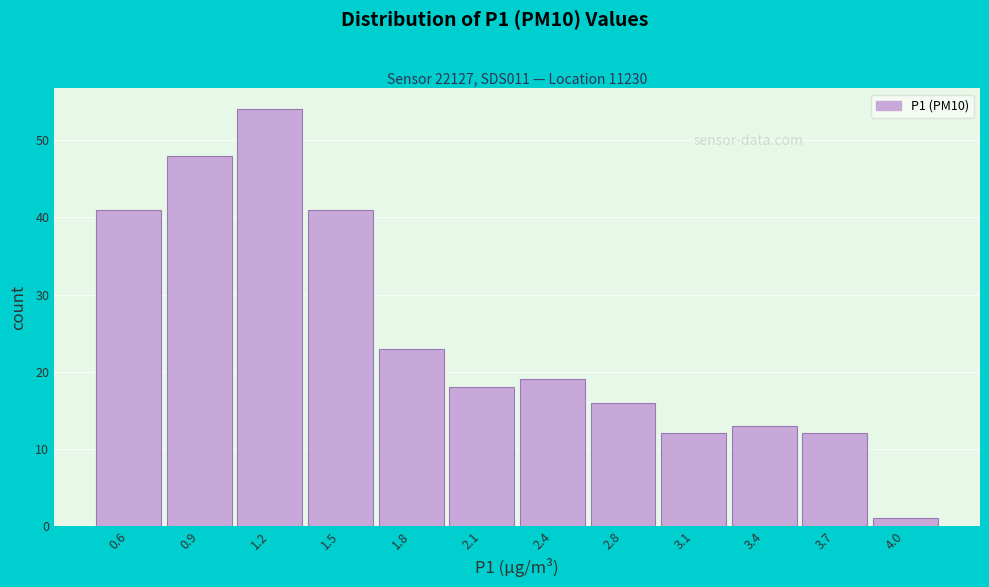

Reading right to left, transcribe all the data shown in this chart.

4.0=1	3.7=12	3.4=13	3.1=12	2.8=16	2.4=19	2.1=18	1.8=23	1.5=41	1.2=54	0.9=48	0.6=41